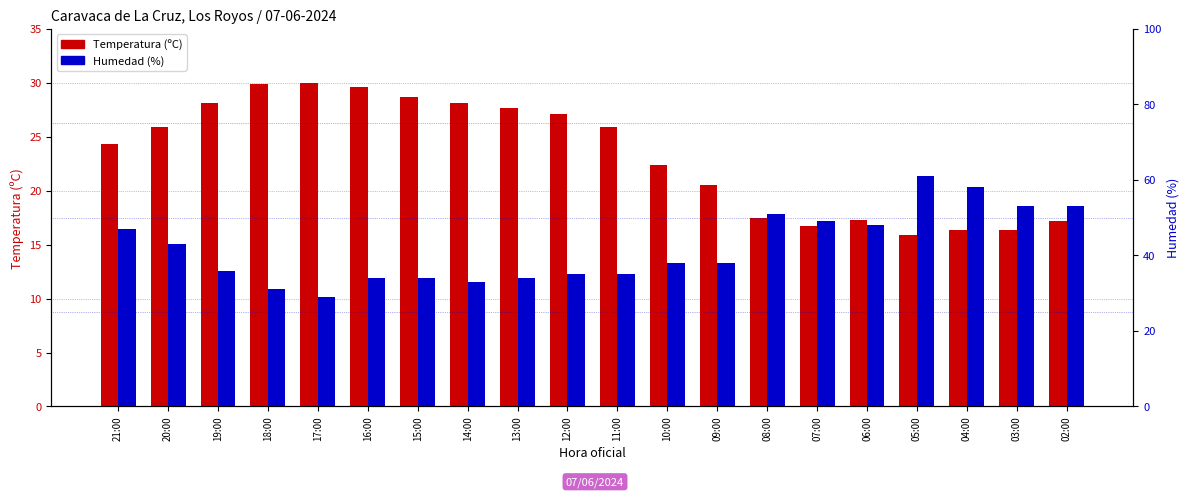

What is the label of the 9th bar from the right?

10:00